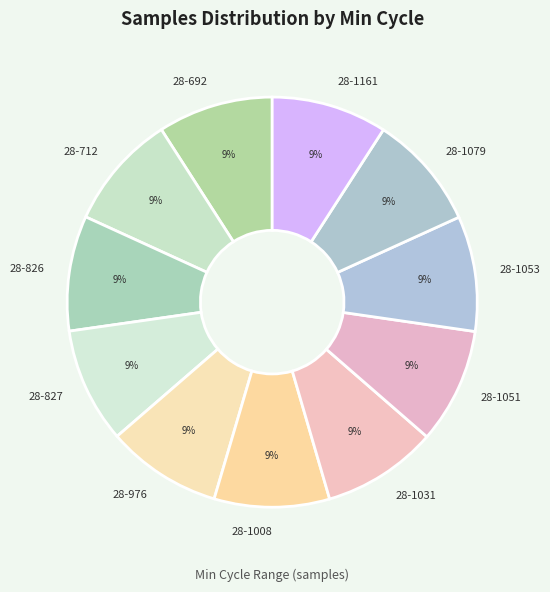

Approximately how many times larger is the value at 28-712 compared to 28-1008?

1.0